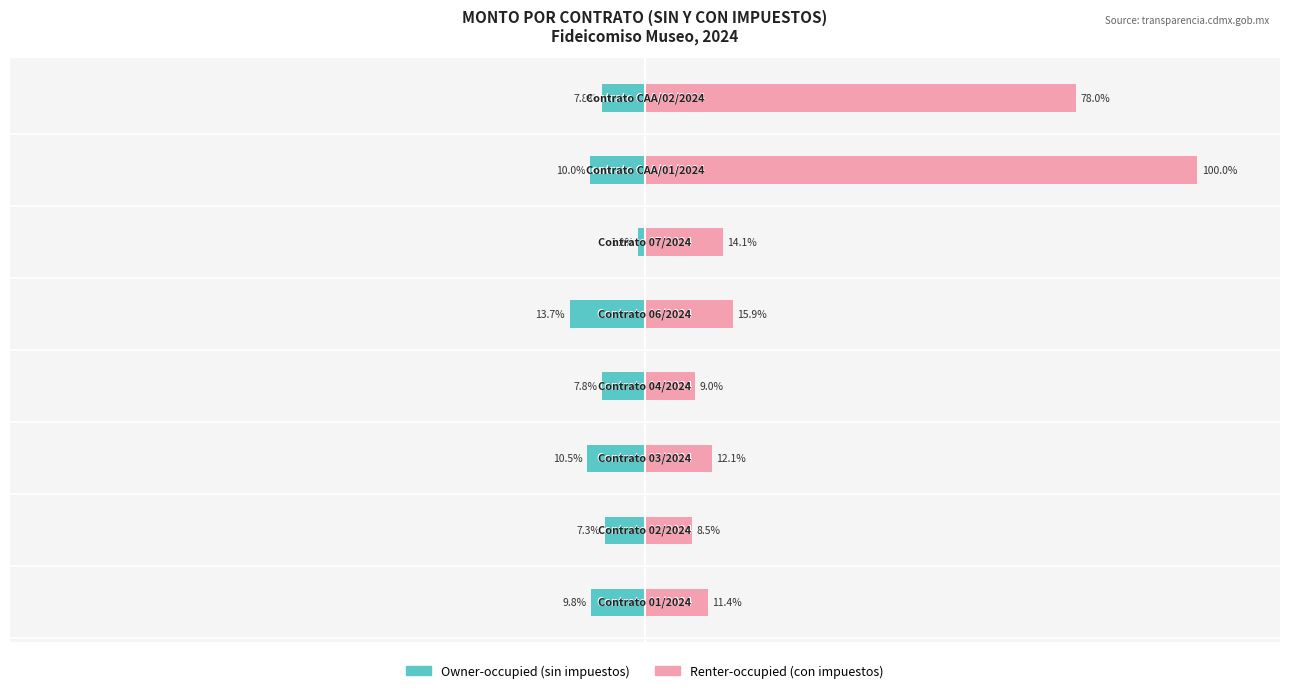

How many bars are there in total?

16